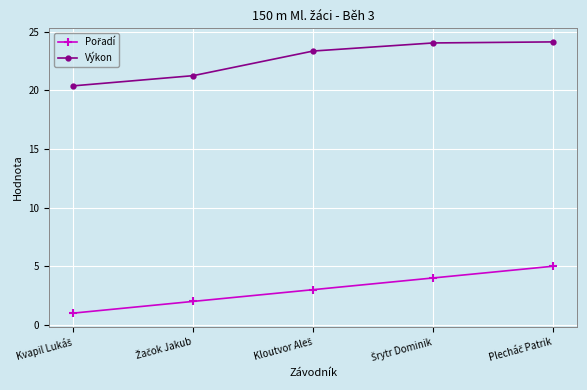

What is the greatest value displayed?

24.1